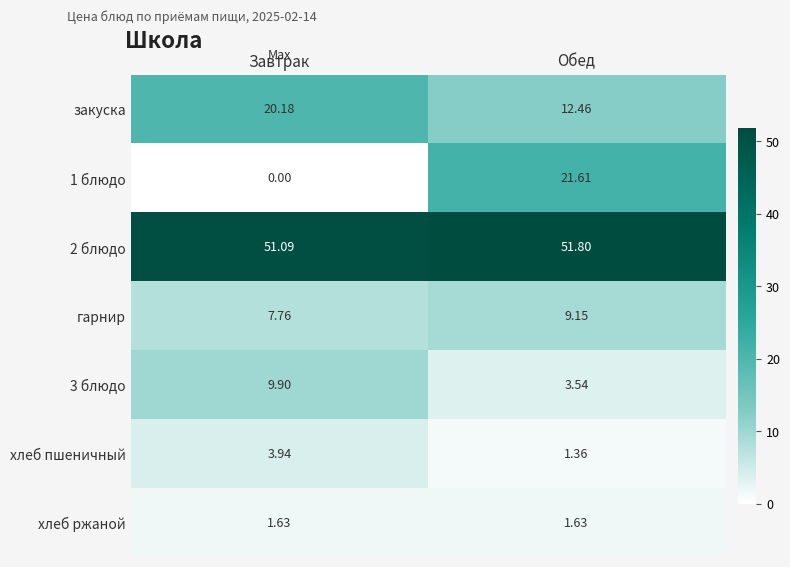

At which label does гарнир first exceed 9?

Обед